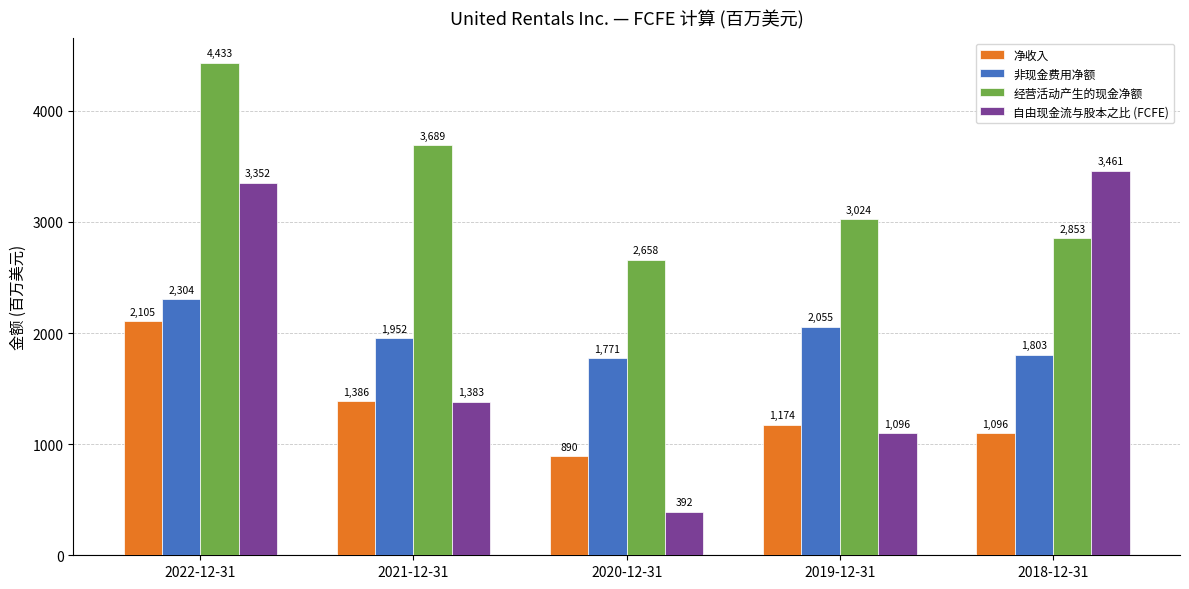

What position from the right is 2020-12-31?

3